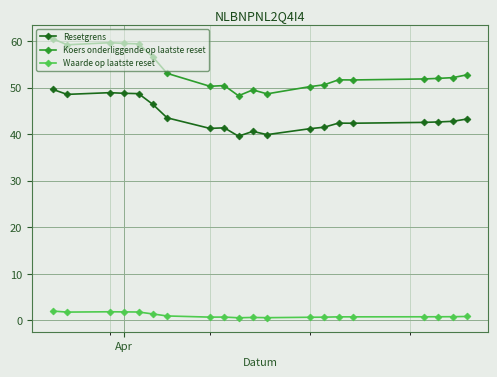

What is the value of the Koers onderliggende op laatste reset point at the 13th from the left?

50.2